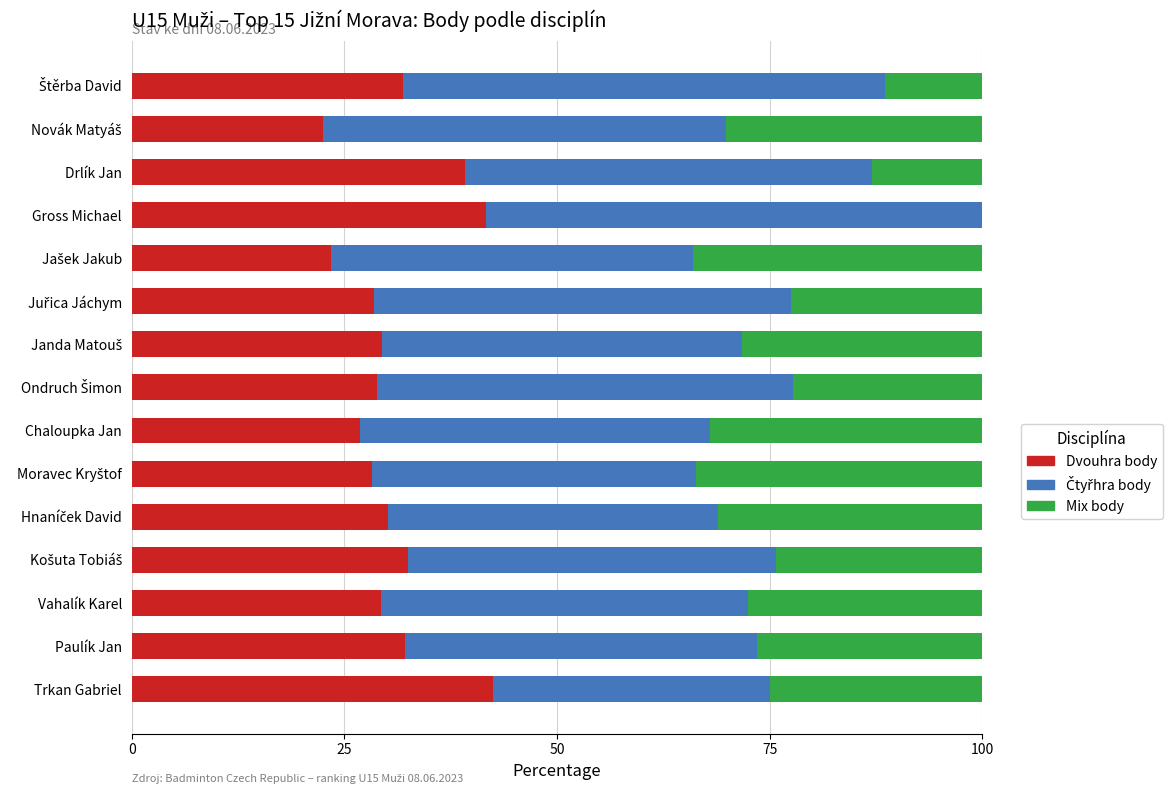

What is the total value across all series at Chaloupka Jan?

100.0